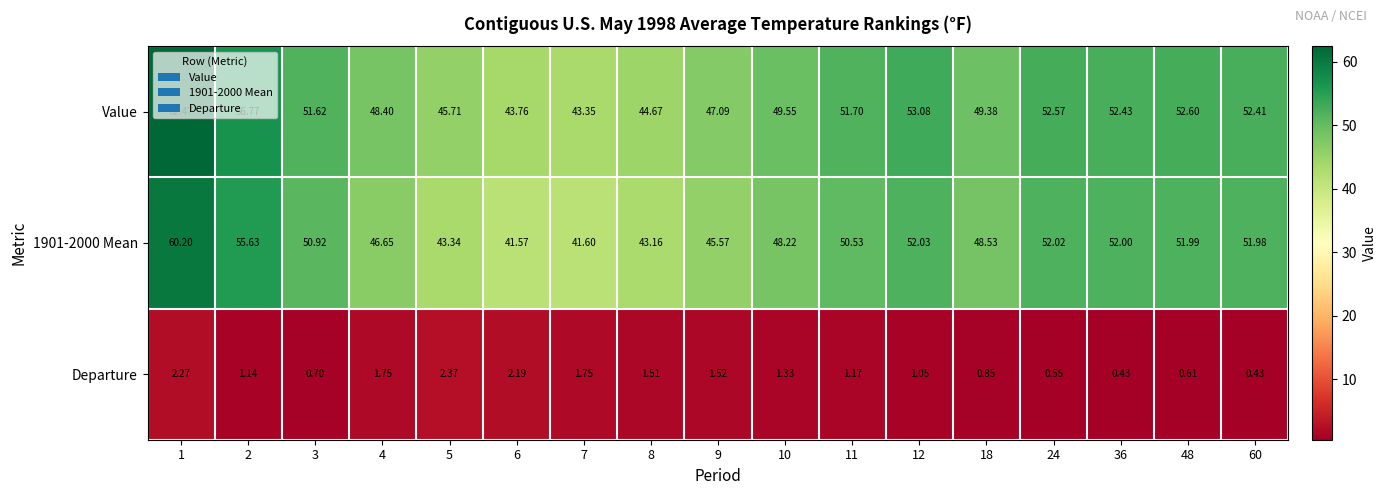

What is the spread (max minus min) of values at 3?

50.9